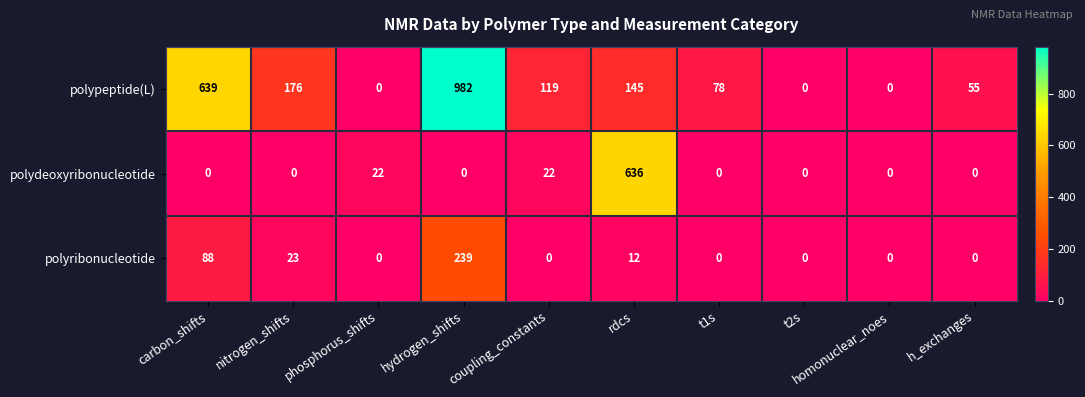

What is the average value of the polypeptide(L) series?

219